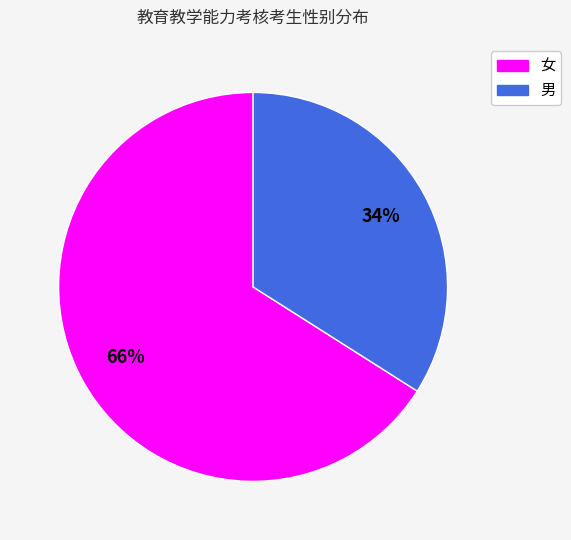

To the nearest percent, what portion does 男 represent?

34%